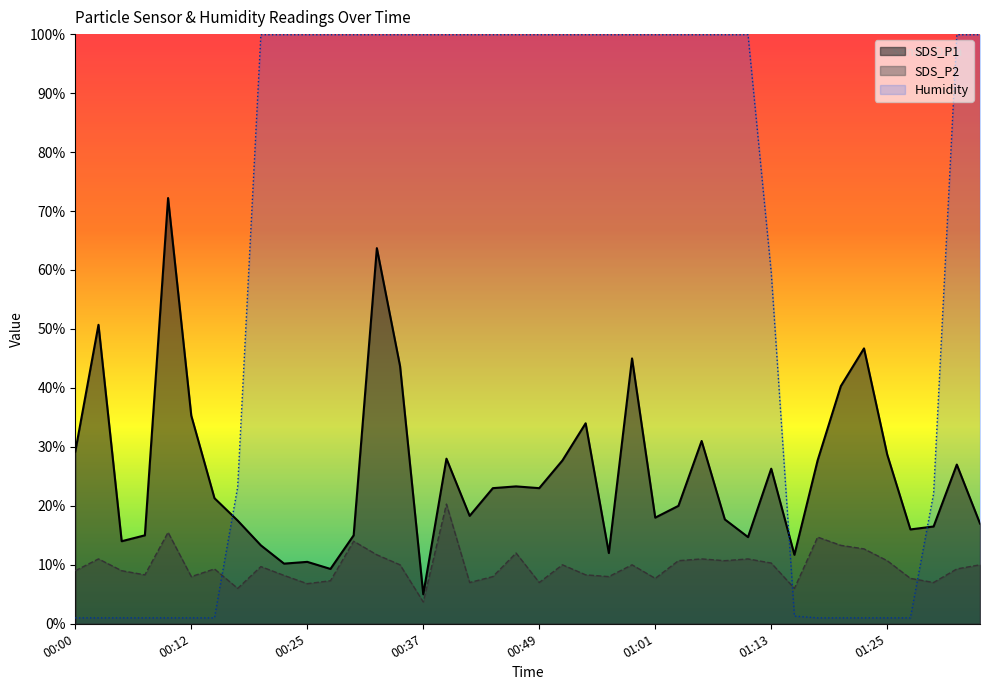

What is the value of the SDS_P2 point at the 32nd from the left?

6.0